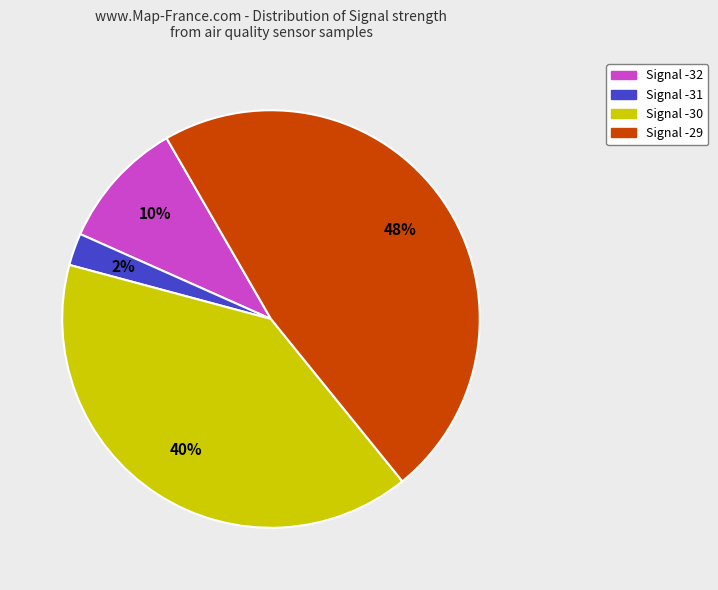

To the nearest percent, what percentage of the pie is Signal -29?

48%